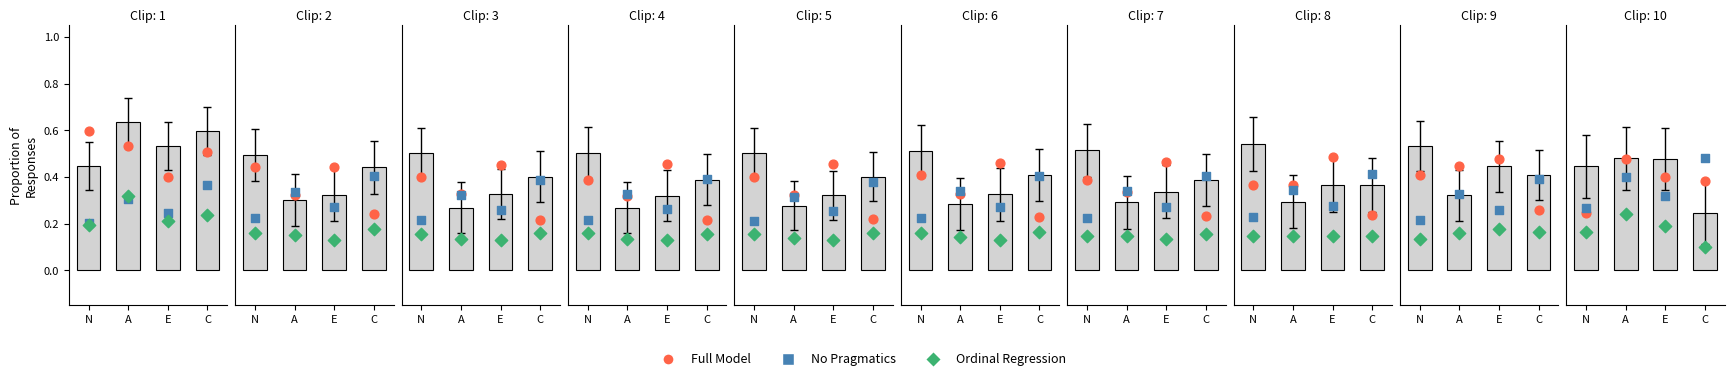

Which series reaches the maximum Y coordinate?

Full Model